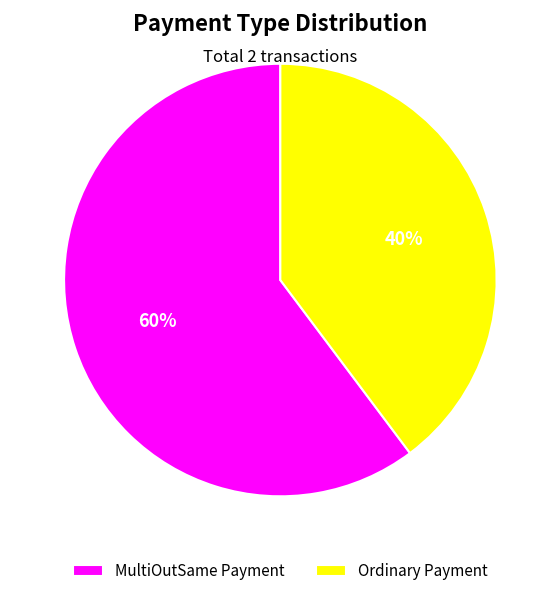

Count the number of slices in the pie.

2